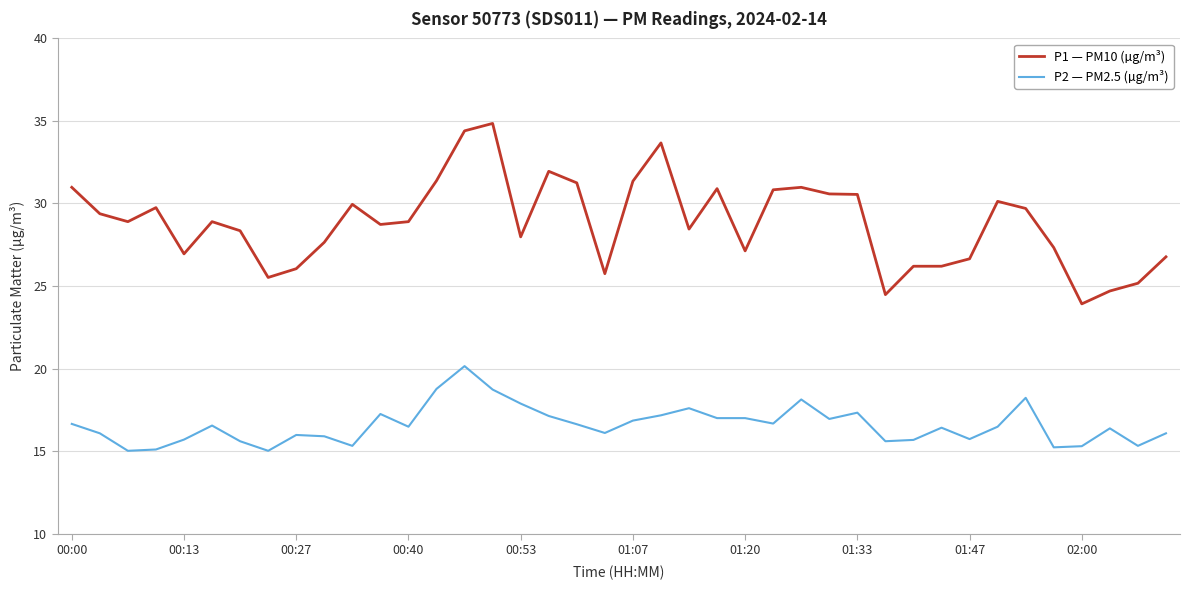

What is the difference between the maximum and minimum values in the P2 — PM2.5 (µg/m³) series?

5.1